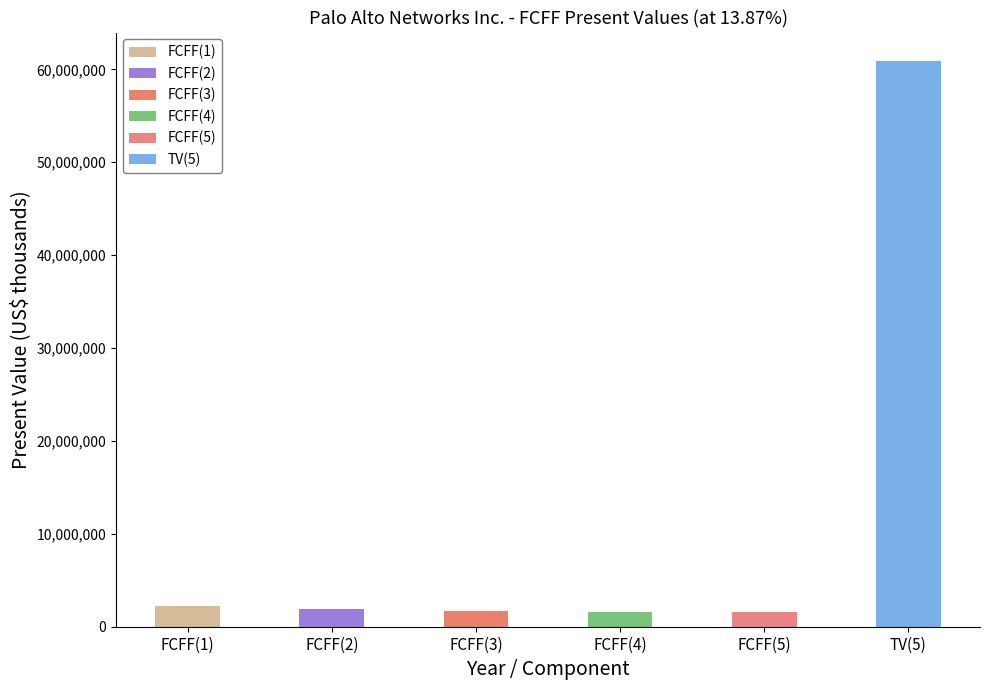

What is the label of the 6th bar from the right?

FCFF(1)